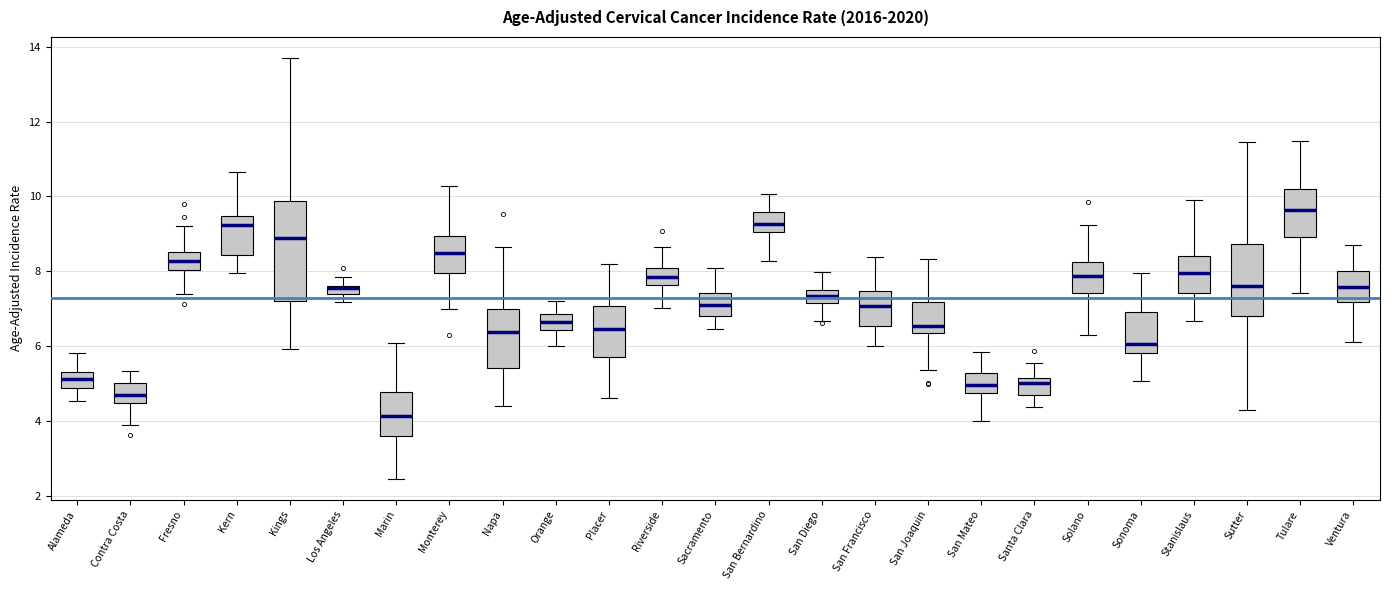

Which box is the tallest, from its lower edge to its upper edge?

Kings